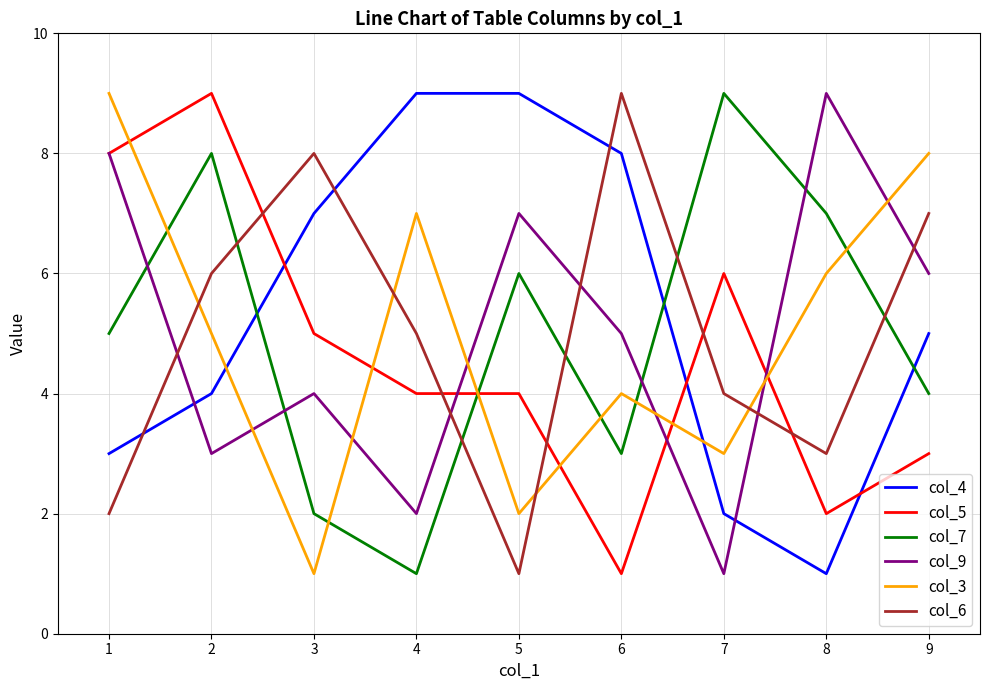

Is the value of col_6 at 8 greater than the value of col_3 at 2?

No